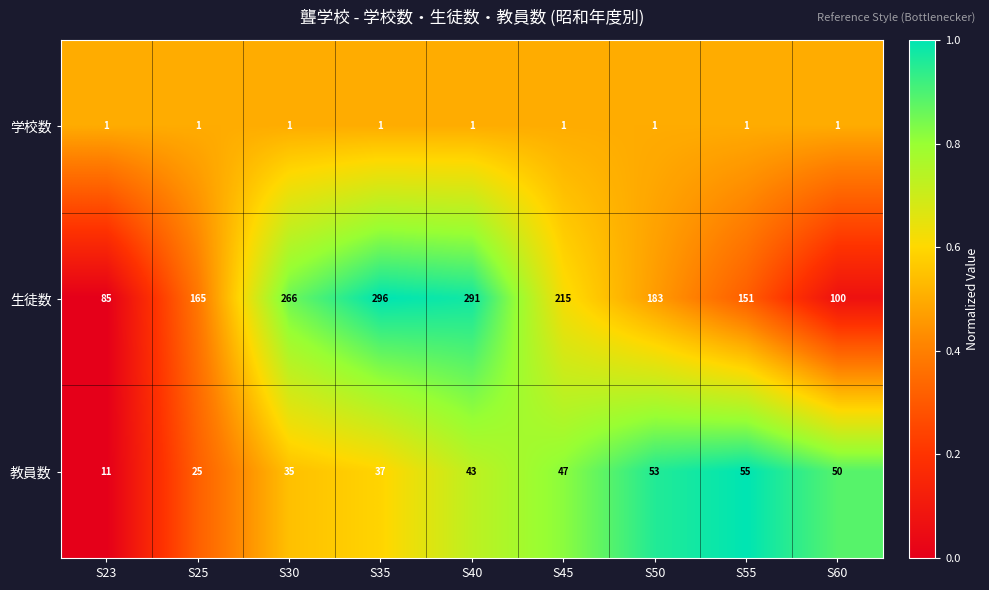

Which series has the largest total across all categories?

生徒数